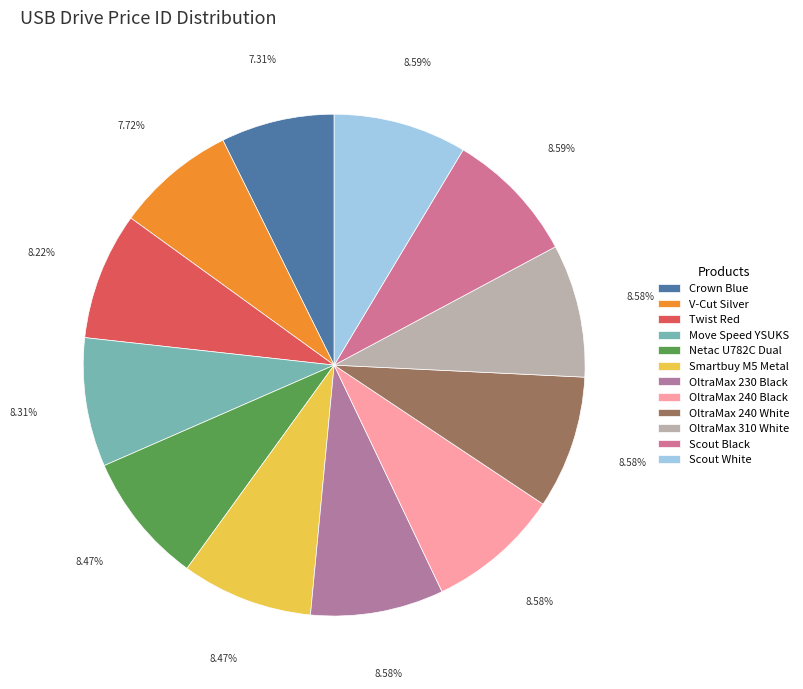

Is it true that Smartbuy M5 Metal is 8% of the pie?

True